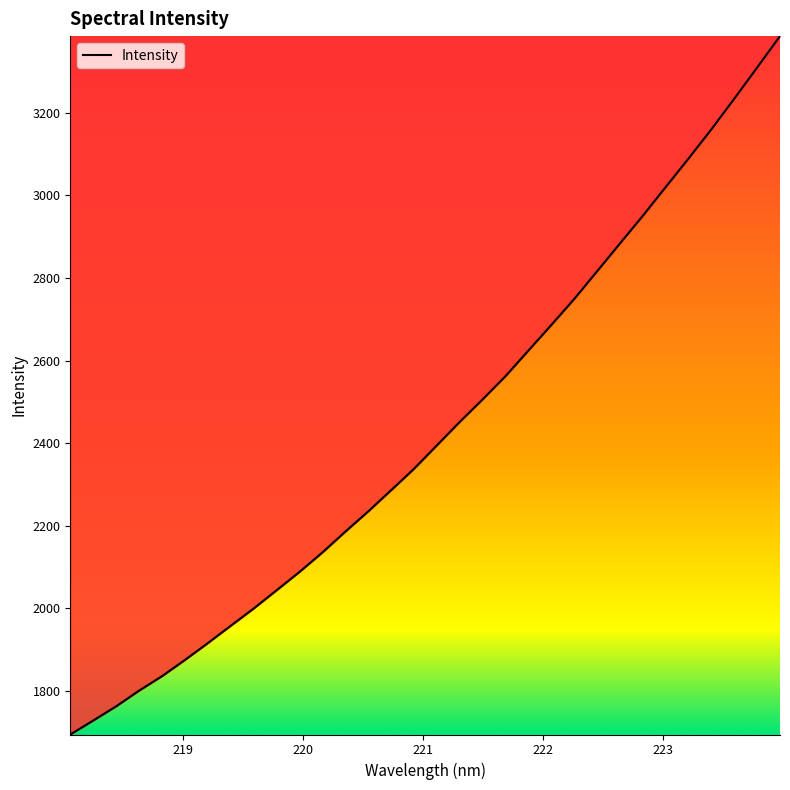

How many values are below 2394?

16